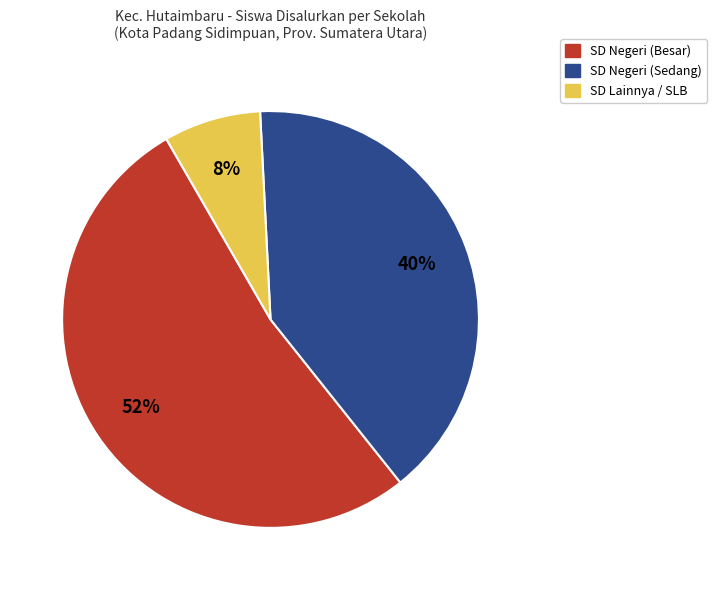

To the nearest percent, what is the average slice percentage?

33%